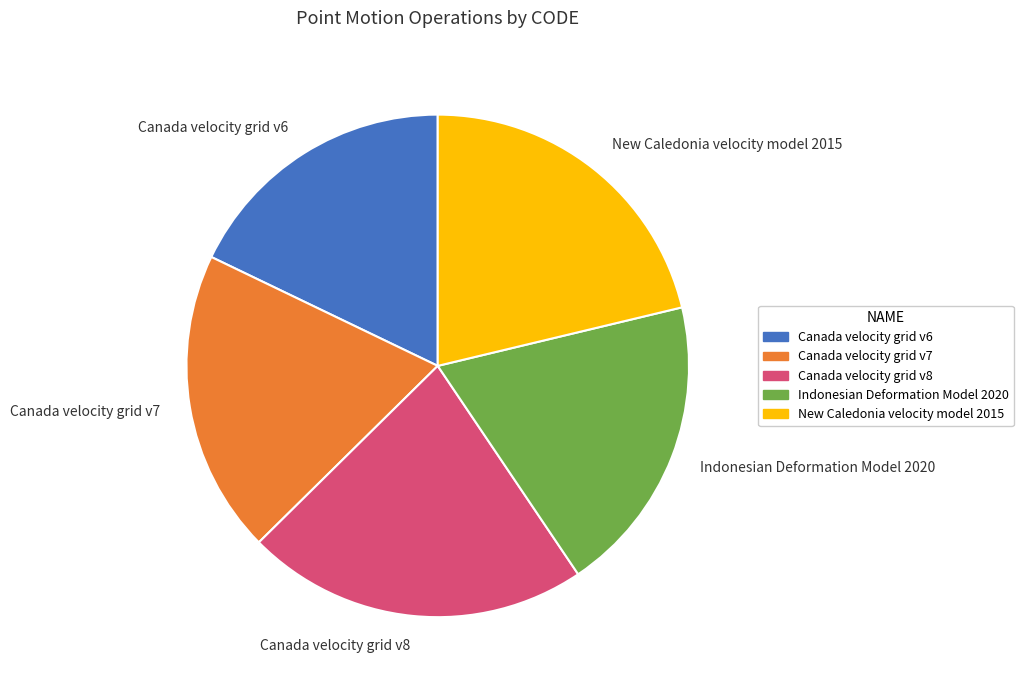

True or false: Canada velocity grid v8 accounts for 30% of the total.

False